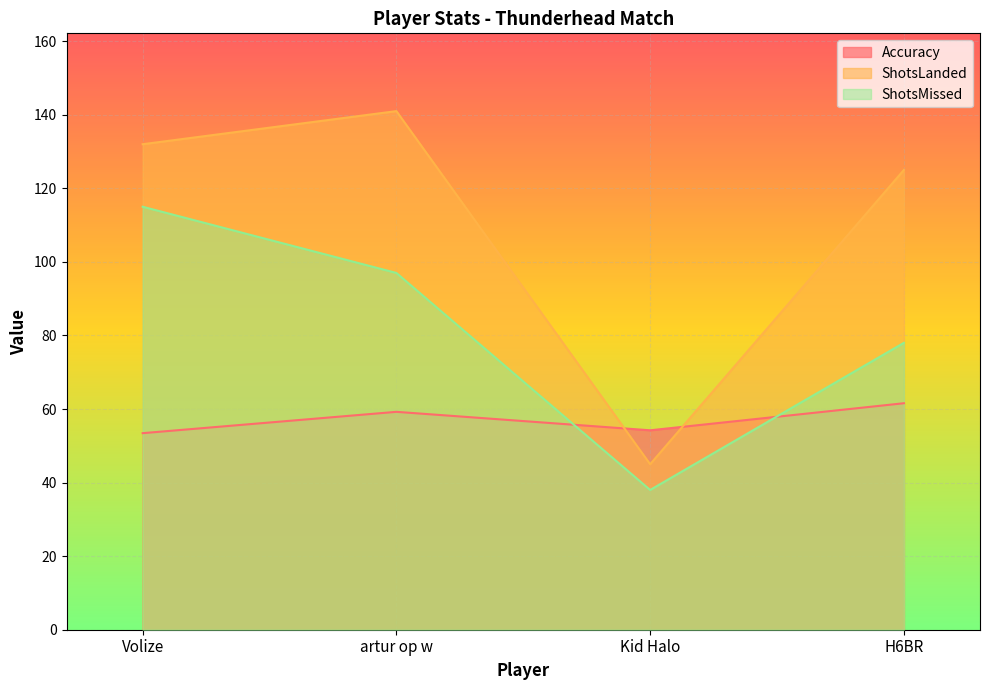

Count the number of data series in this chart.

3